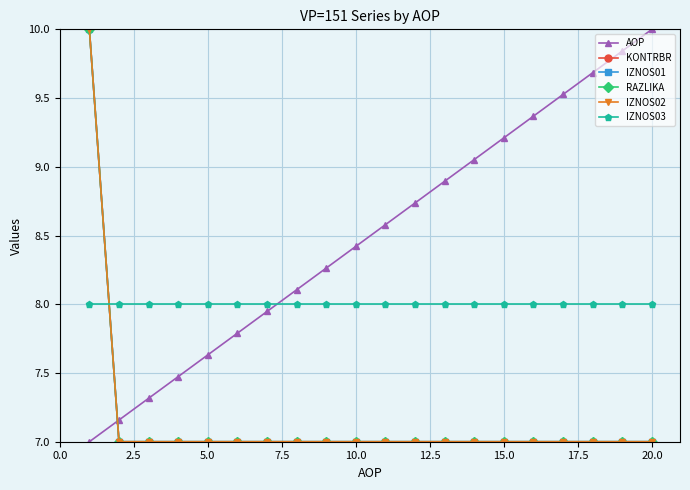

Reading left to right, list all the values displayed in this chart.

AOP: 7.0	7.2	7.3	7.5	7.6	7.8	7.9	8.1	8.3	8.4	8.6	8.7	8.9	9.1	9.2	9.4	9.5	9.7	9.8	10.0
KONTRBR: 10.0	7.0	7.0	7.0	7.0	7.0	7.0	7.0	7.0	7.0	7.0	7.0	7.0	7.0	7.0	7.0	7.0	7.0	7.0	7.0
IZNOS01: 10.0	7.0	7.0	7.0	7.0	7.0	7.0	7.0	7.0	7.0	7.0	7.0	7.0	7.0	7.0	7.0	7.0	7.0	7.0	7.0
RAZLIKA: 10.0	7.0	7.0	7.0	7.0	7.0	7.0	7.0	7.0	7.0	7.0	7.0	7.0	7.0	7.0	7.0	7.0	7.0	7.0	7.0
IZNOS02: 10.0	7.0	7.0	7.0	7.0	7.0	7.0	7.0	7.0	7.0	7.0	7.0	7.0	7.0	7.0	7.0	7.0	7.0	7.0	7.0
IZNOS03: 8.0	8.0	8.0	8.0	8.0	8.0	8.0	8.0	8.0	8.0	8.0	8.0	8.0	8.0	8.0	8.0	8.0	8.0	8.0	8.0